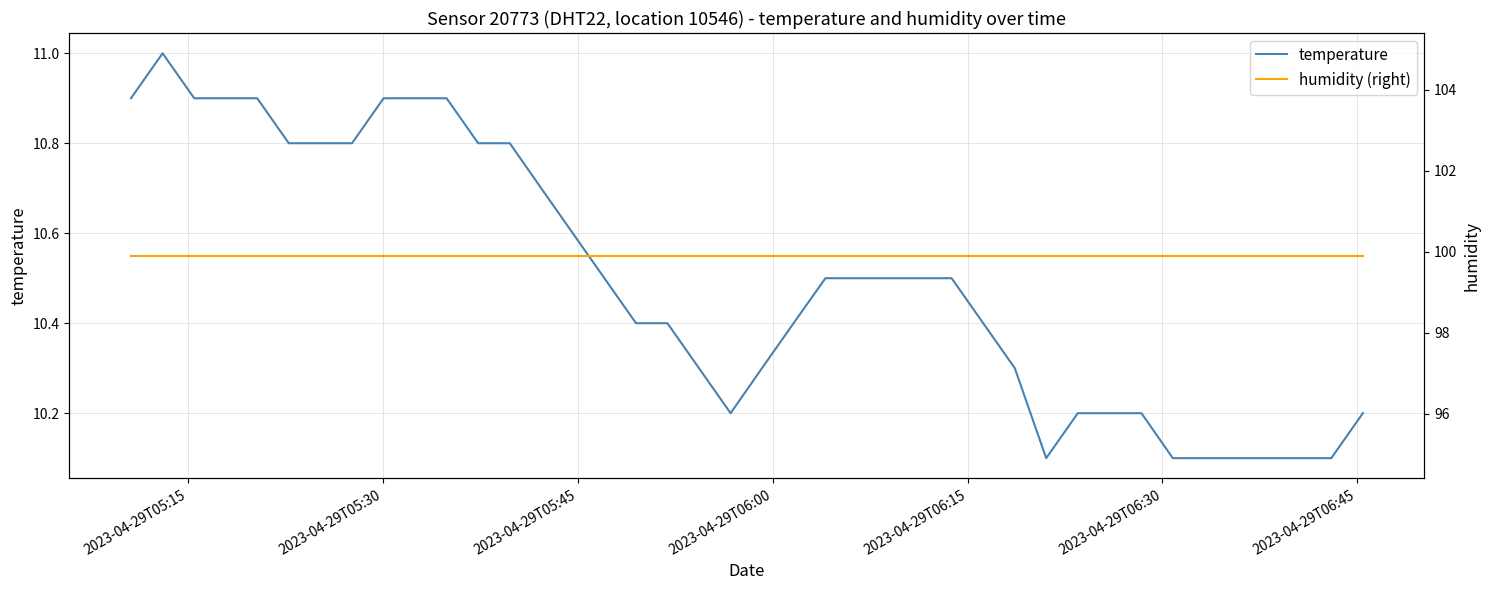

What is the difference between the second highest and minimum values in the temperature series?

0.8